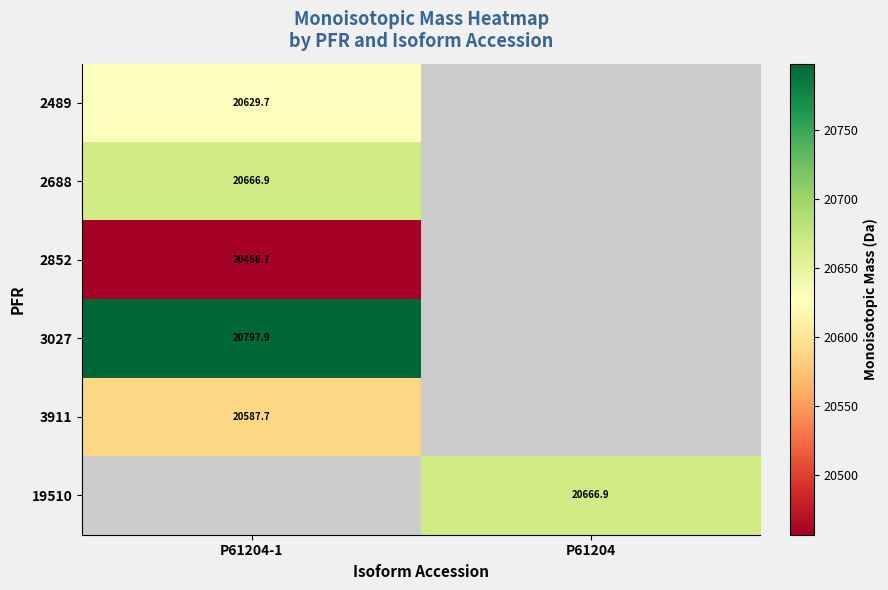

What is the minimum value shown in the chart?

20456.7